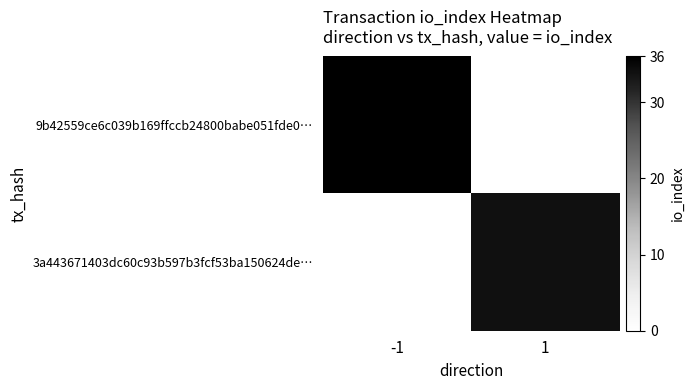

Rank the series by their average value, from lowest to highest.

9b42559ce6c039b169ffccb24800babe051fde0…, 3a443671403dc60c93b597b3fcf53ba150624de…